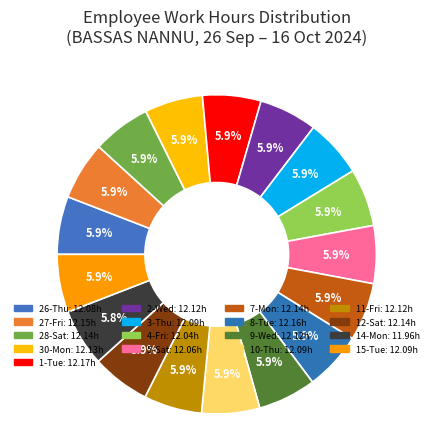

How many segments does this pie chart have?

17